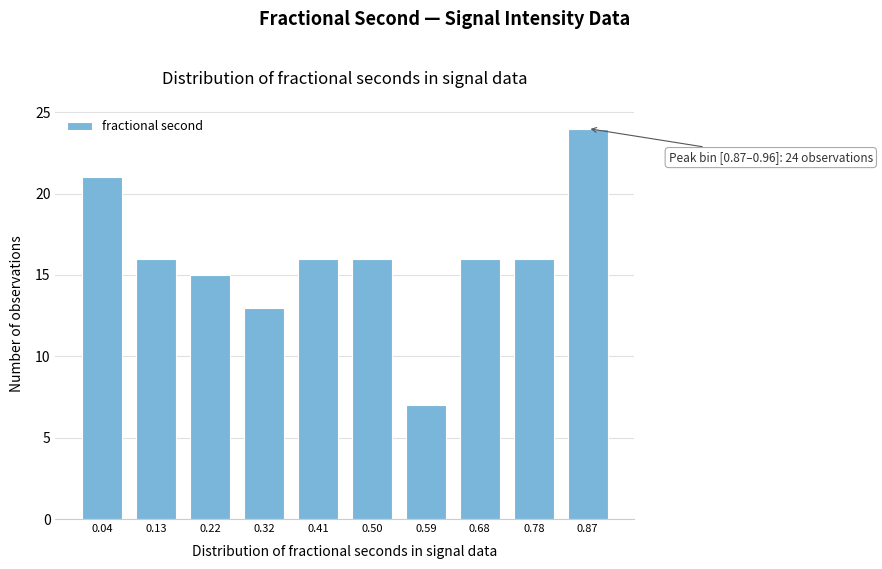

Reading left to right, extract all data points from this chart.

0.04=21	0.13=16	0.22=15	0.32=13	0.41=16	0.50=16	0.59=7	0.68=16	0.78=16	0.87=24